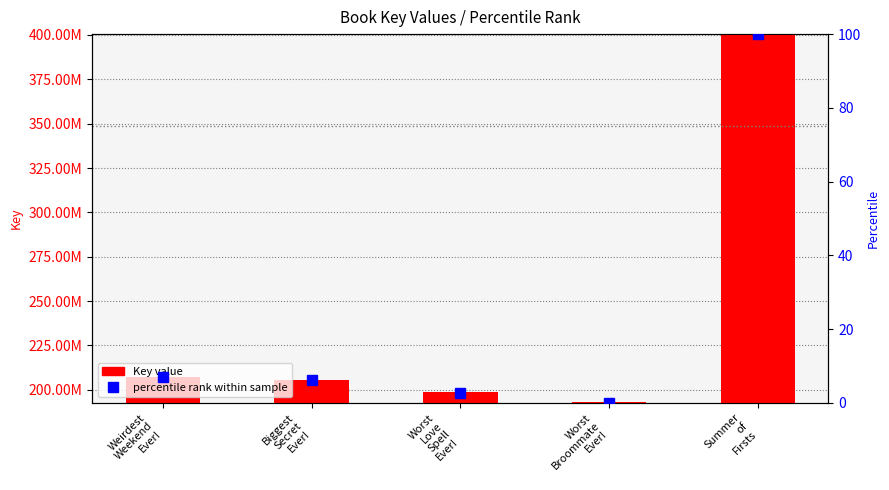

At which label is percentile rank within sample closest to 50?

Weirdest
Weekend
Ever!